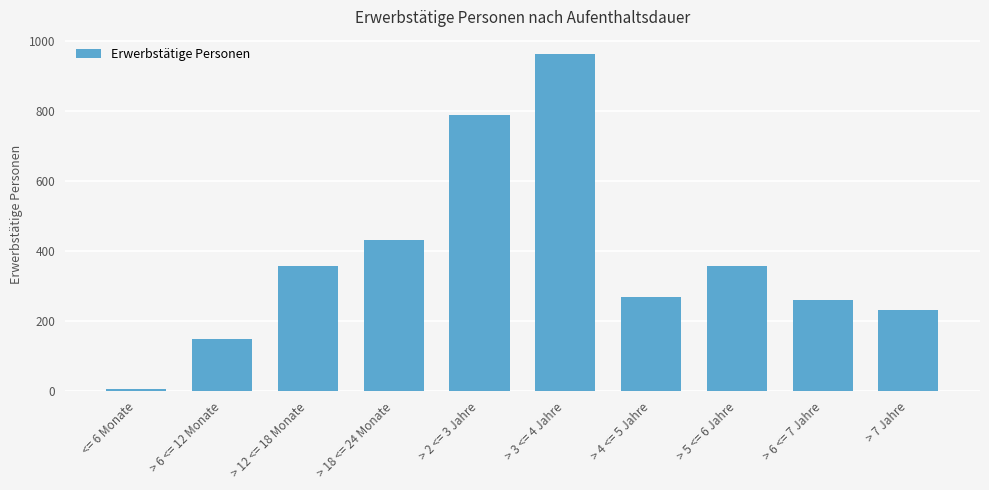

What is the minimum value shown in the chart?

6